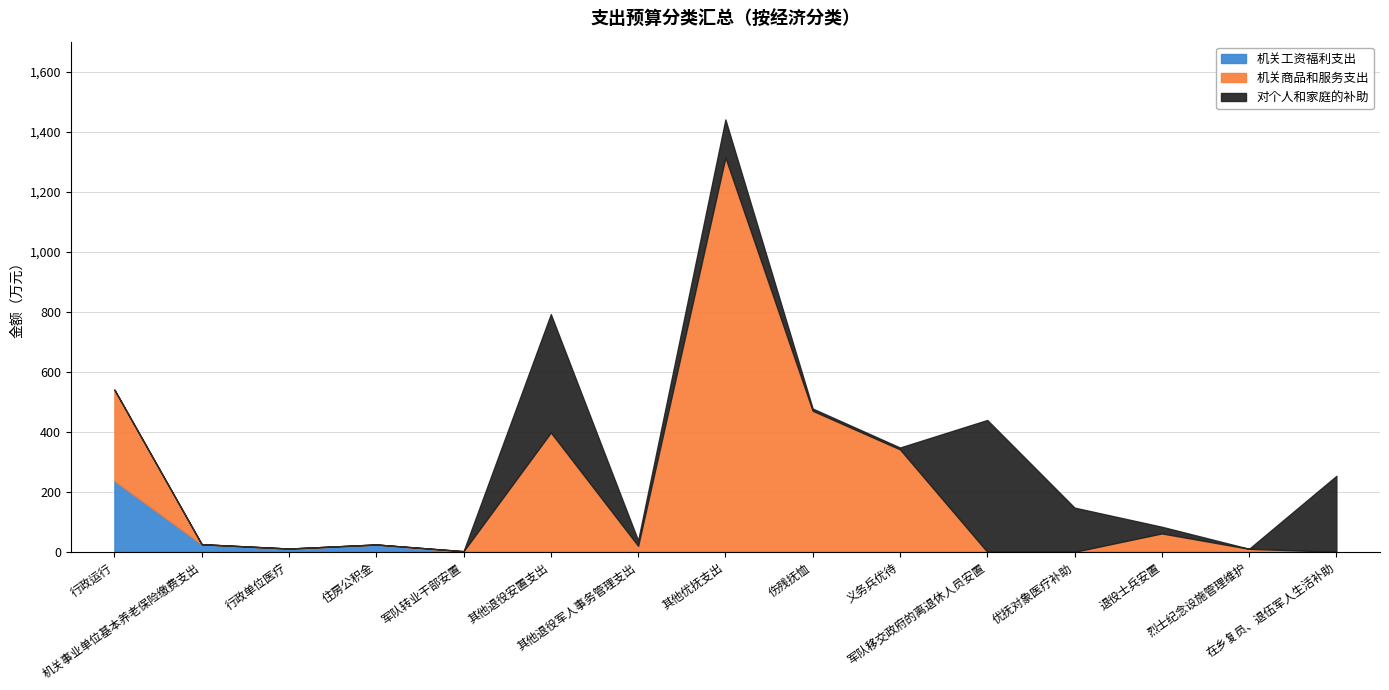

At which category is the sum across all series the highest?

其他优抚支出